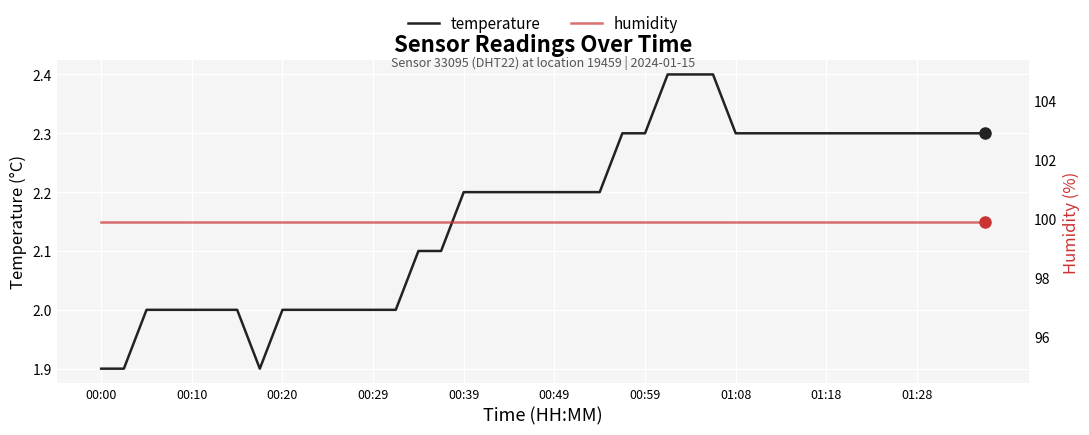

True or false: humidity has more than 2 points higher than both neighbors.

False